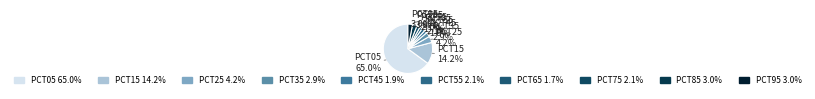

Count the number of slices in the pie.

10